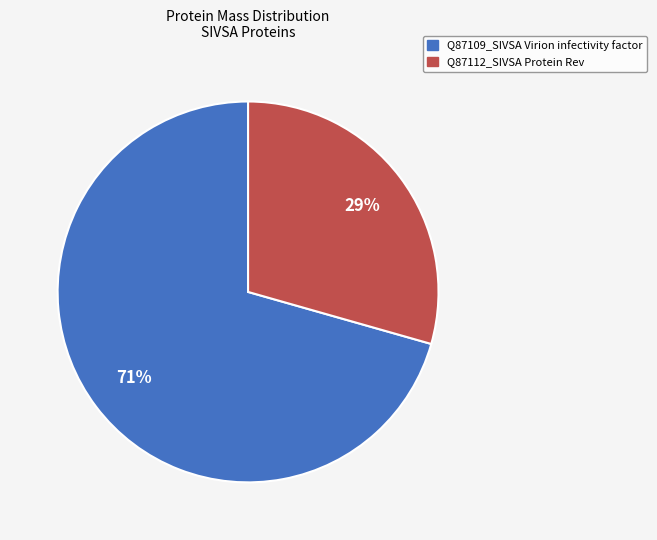

To the nearest percent, what is the average slice percentage?

50%